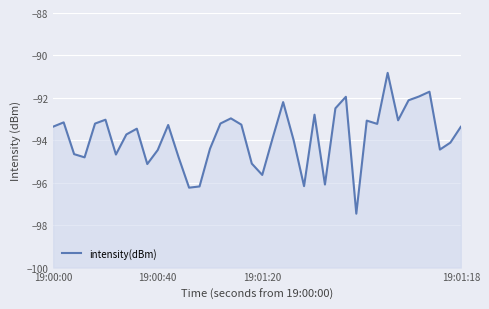

The value at 16 is -151.6. True or false?

False